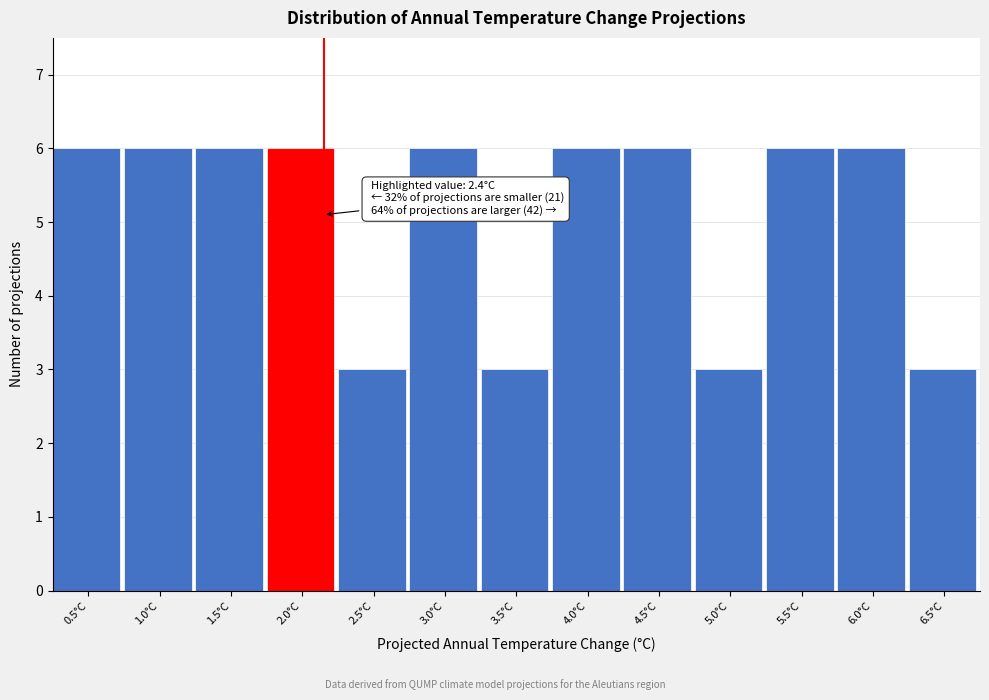

Reading right to left, extract all data points from this chart.

3	6	6	3	6	6	3	6	3	6	6	6	6